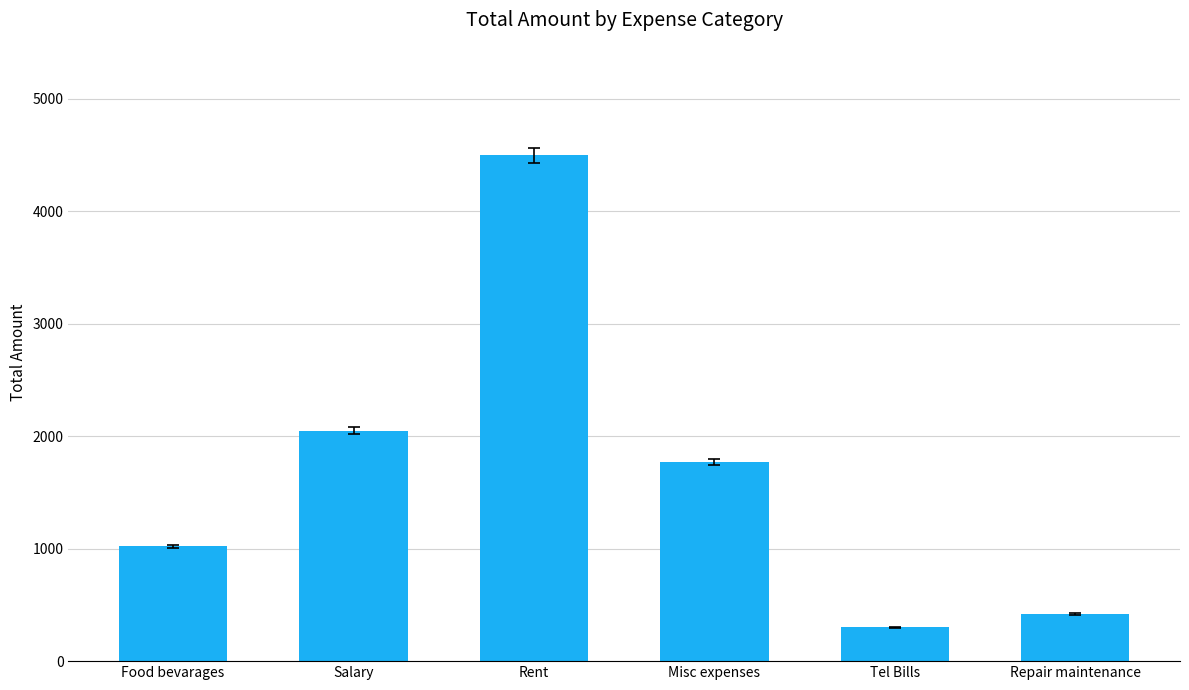

At which label is the value closest to 2400?

Salary